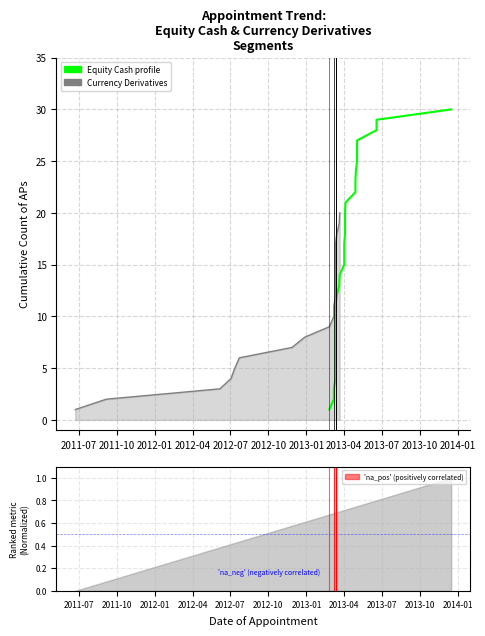

What is the difference between the maximum and minimum values?

29